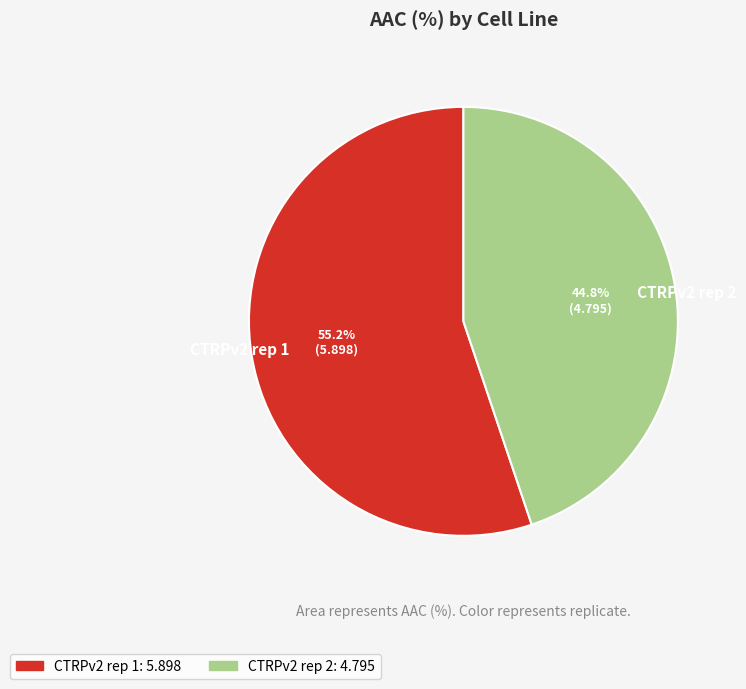

What percentage do CTRPv2 rep 2 and CTRPv2 rep 1 together represent?

100.0%